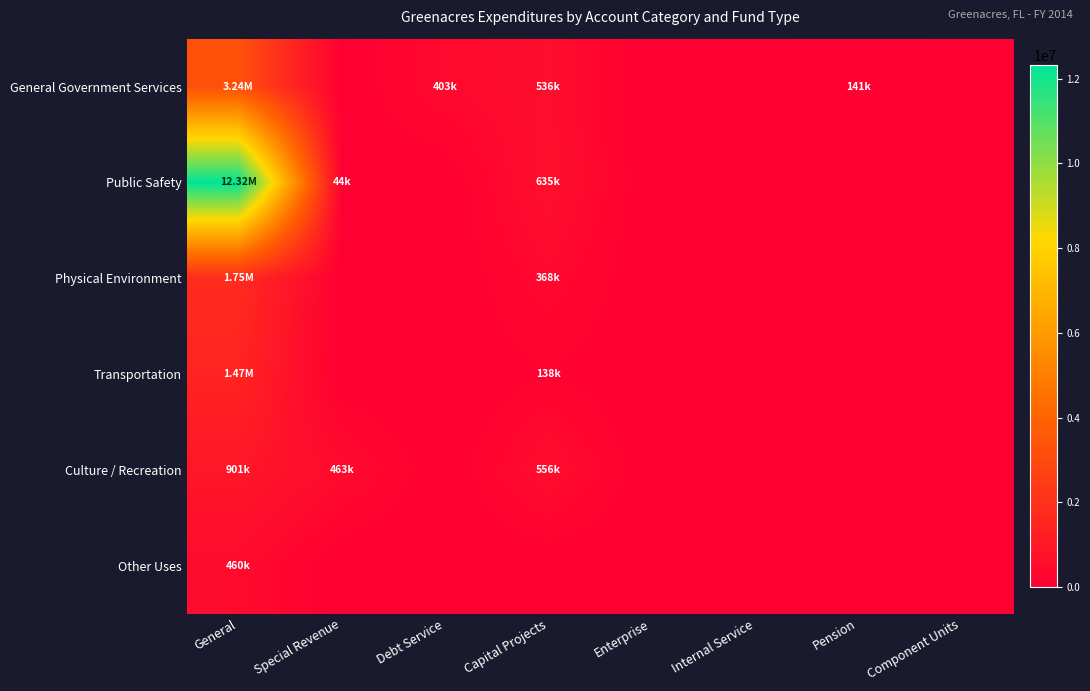

What is the total value across all series at Capital Projects?

2232902